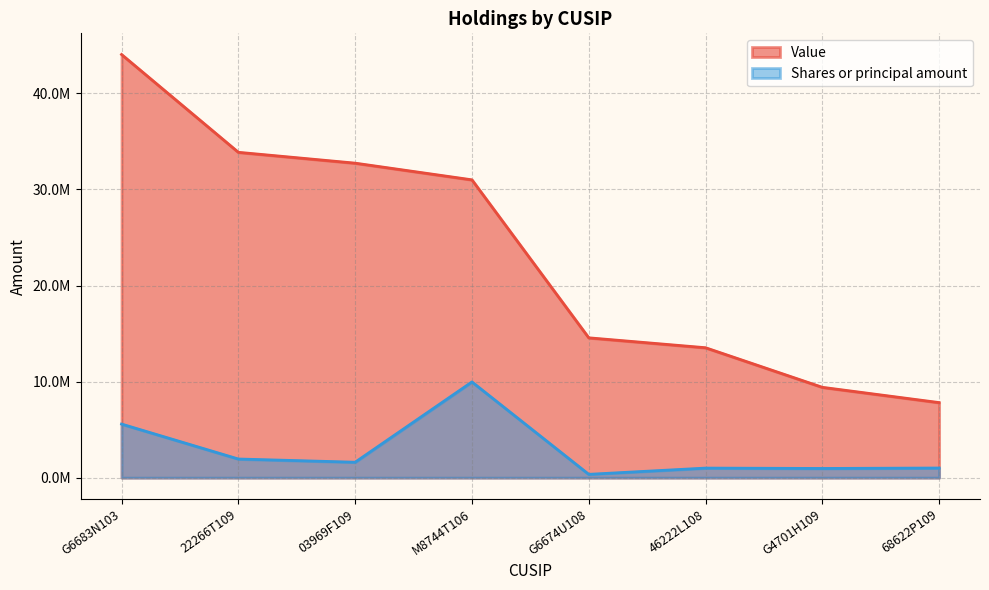

Is the value of Shares or principal amount at 68622P109 greater than the value of Value at 68622P109?

No